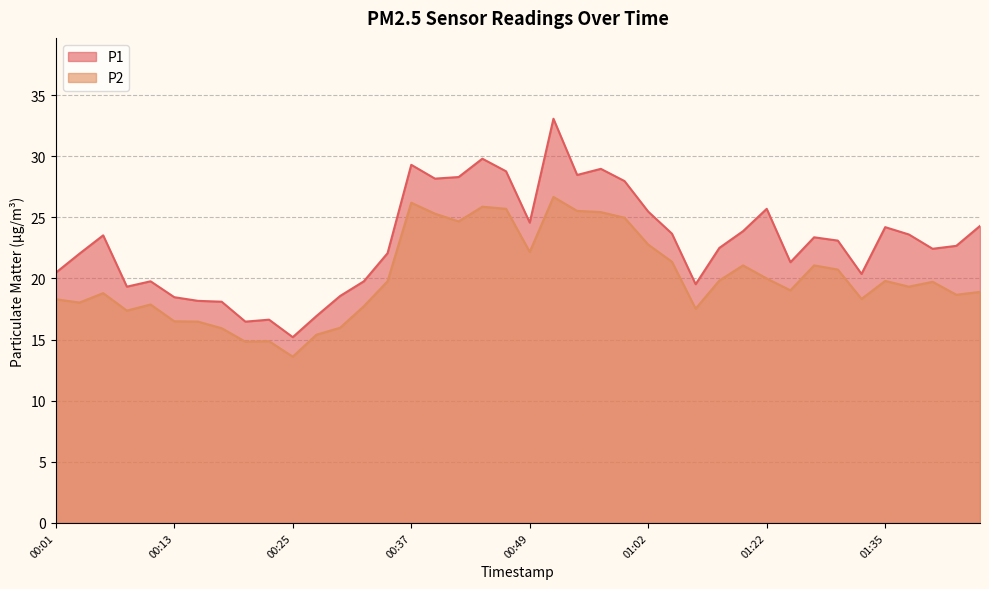

Is it true that P1 equals 46.8 at 00:47?

False